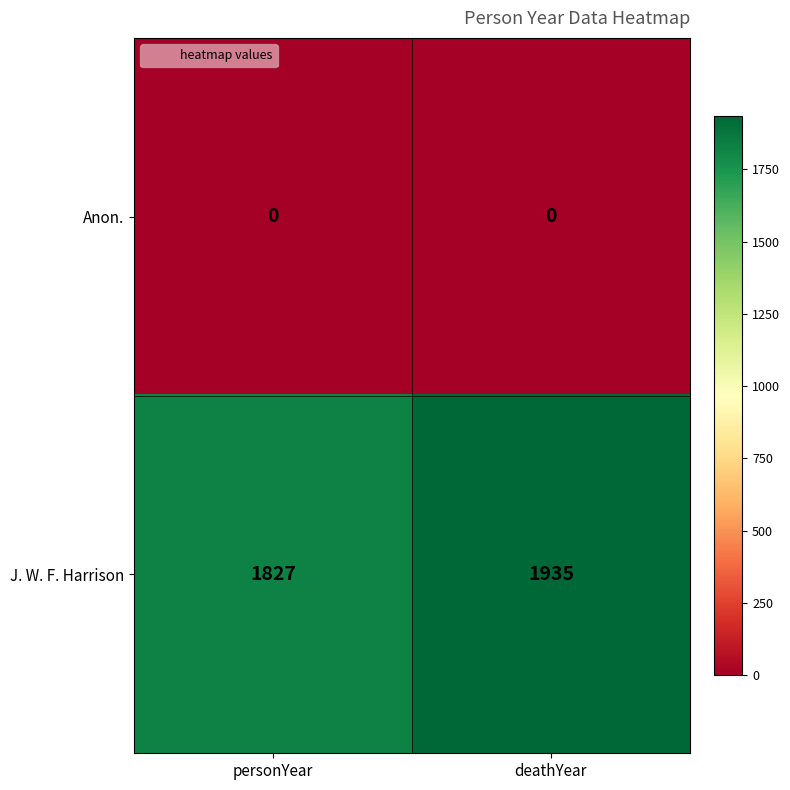

List the series in order of their peak value, highest first.

J. W. F. Harrison, Anon.